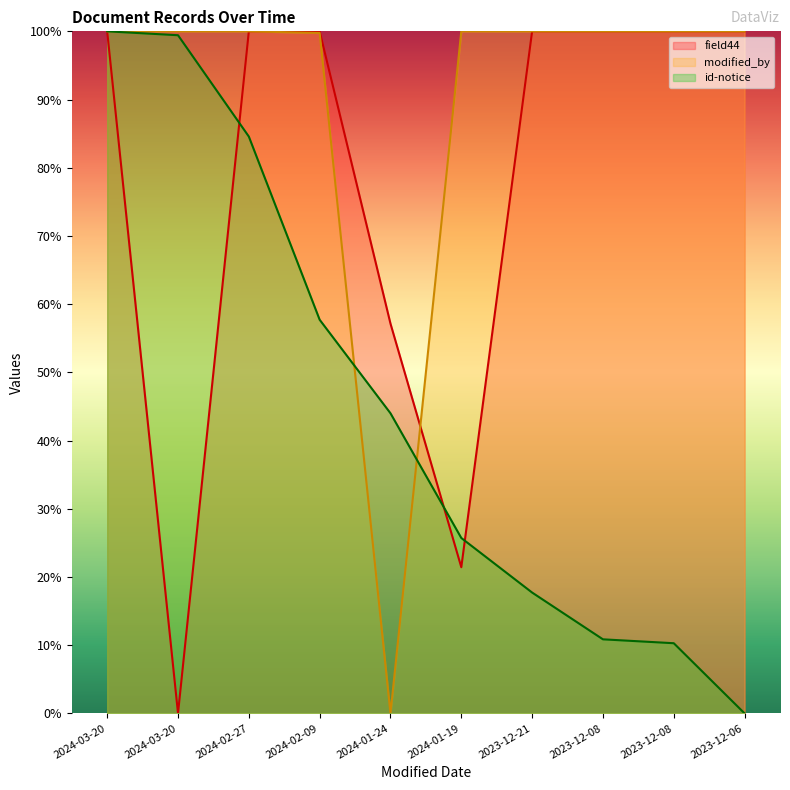

True or false: modified_by has a value of 100.0 at 2023-12-08.

True